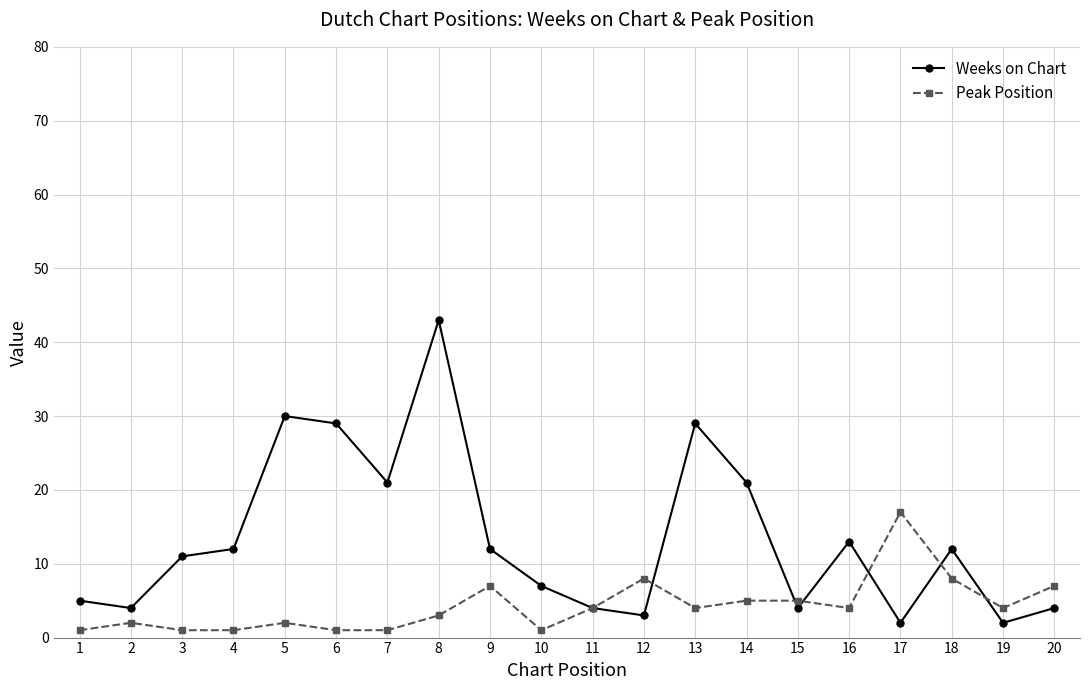

Which series has the largest range (max minus min)?

Weeks on Chart